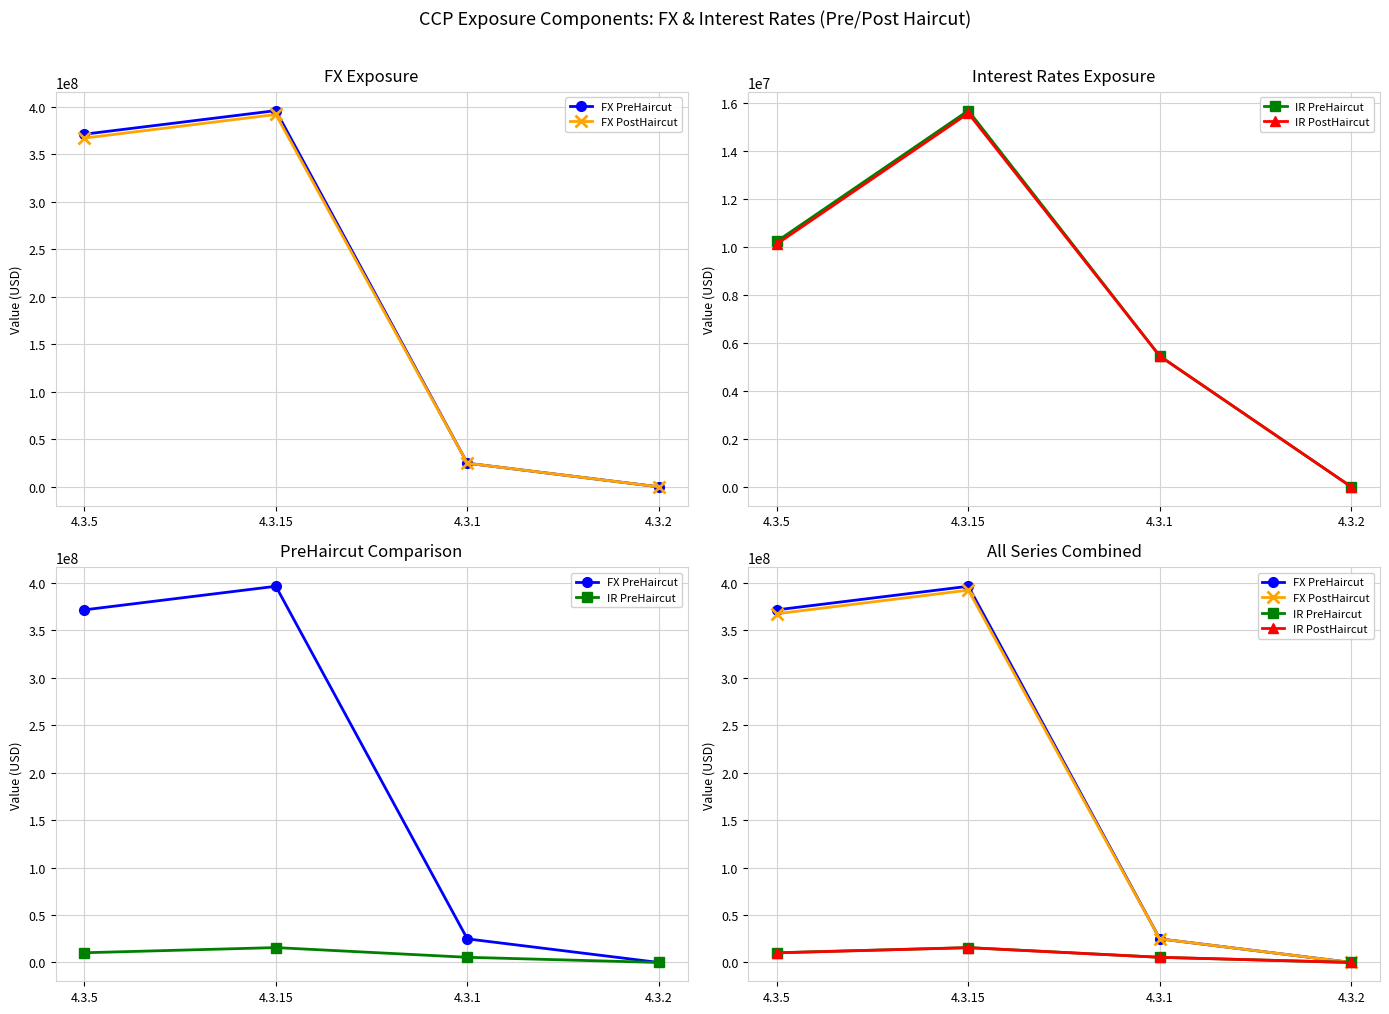

What is the sum of the FX PostHaircut values at 4.3.2 and 4.3.15?

392060896.0